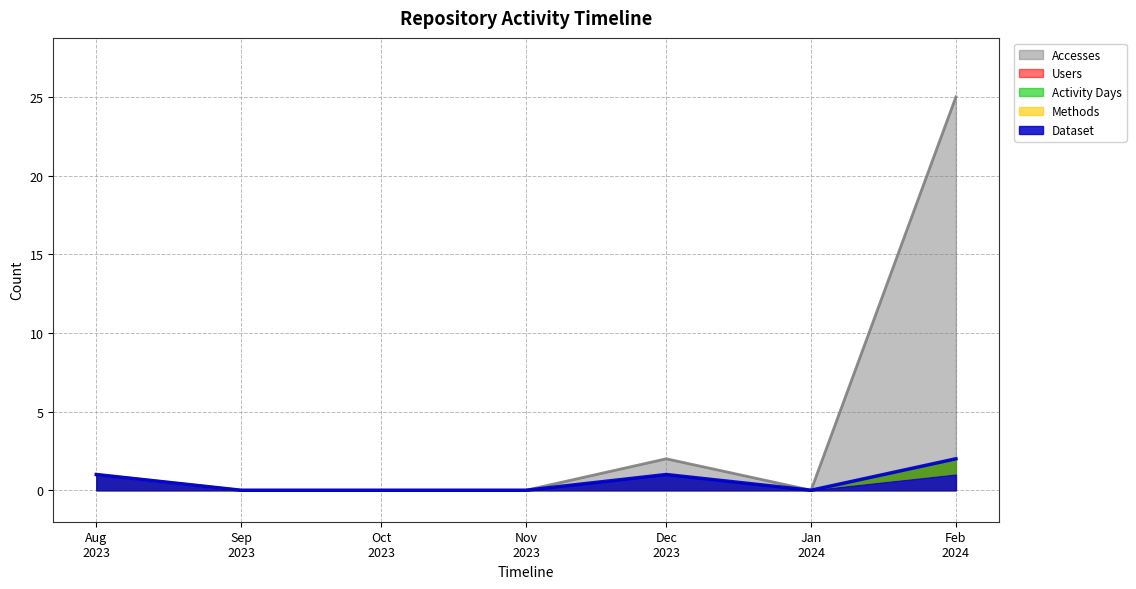

Reading left to right, list all the values displayed in this chart.

Accesses: 1	0	0	0	2	0	25
Users: 1	0	0	0	1	0	2
Activity Days: 1	0	0	0	1	0	2
Methods: 1	0	0	0	1	0	1
Dataset: 1	0	0	0	1	0	1